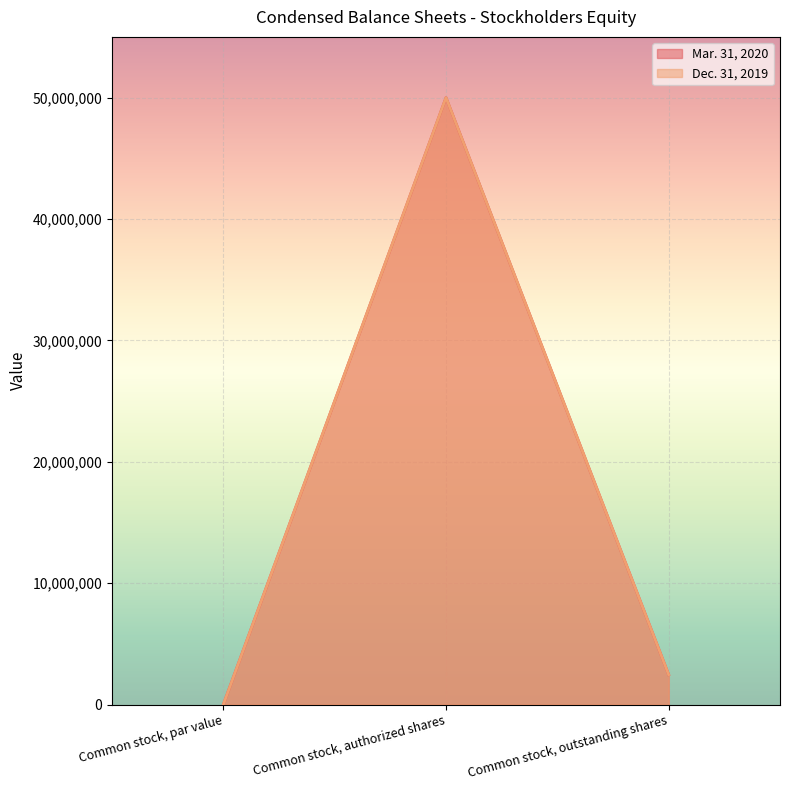

Which series changed the most between Common stock, par value and Common stock, authorized shares?

Mar. 31, 2020